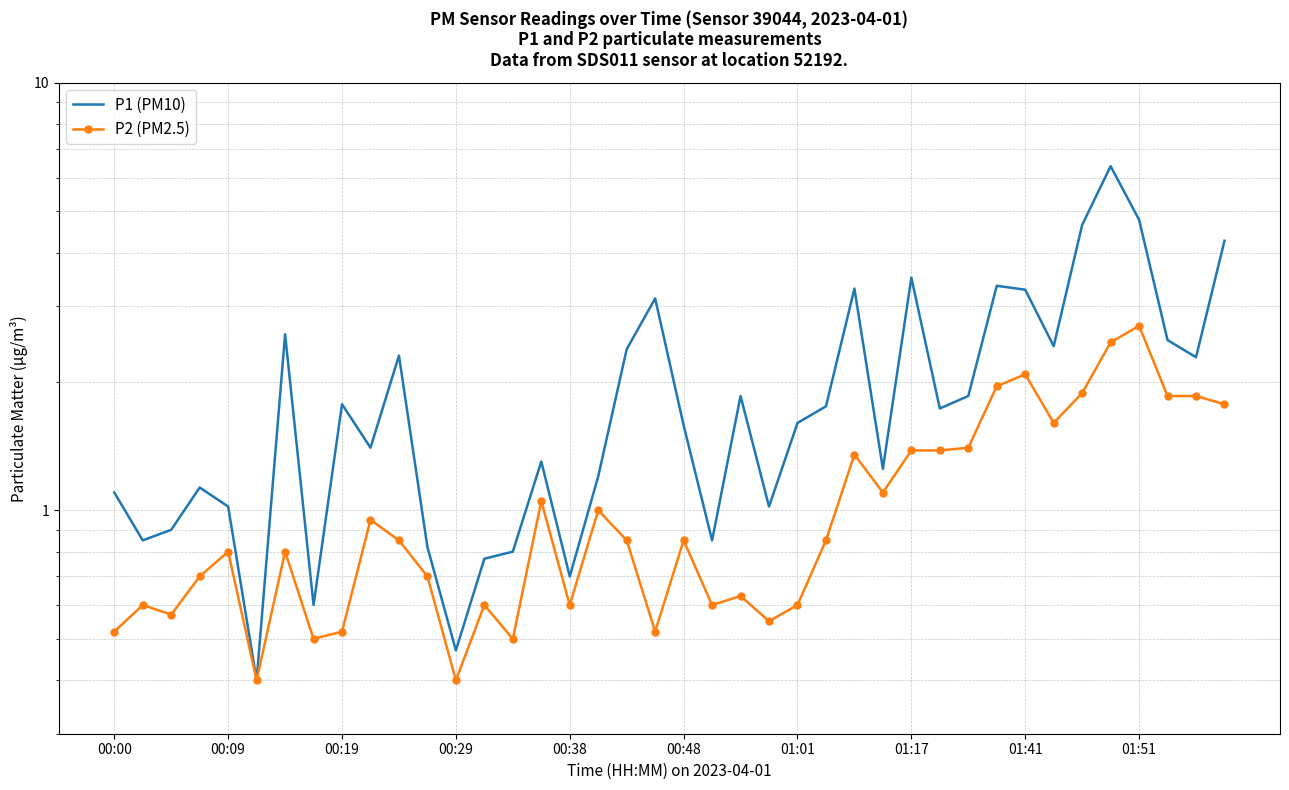

What is the value of the P2 (PM2.5) point at the 23rd from the left?

0.6